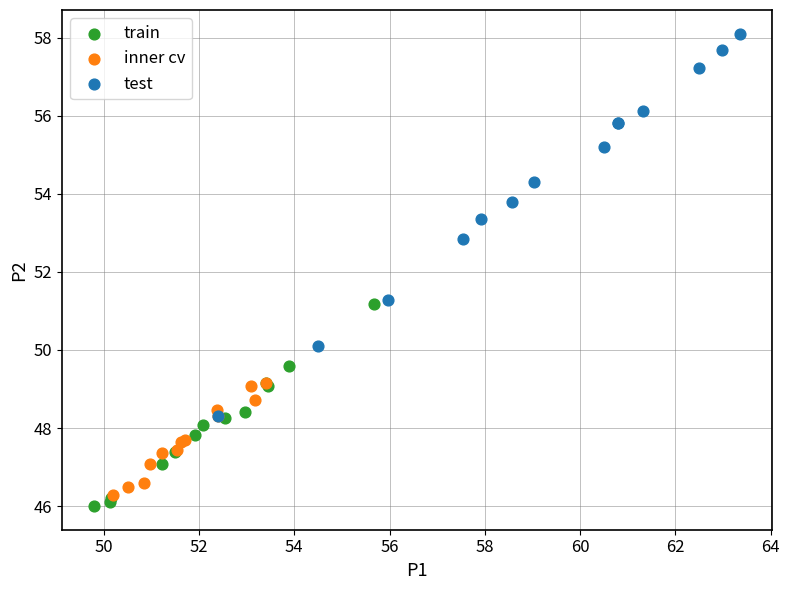

Which series has the largest Y range (max minus min)?

test